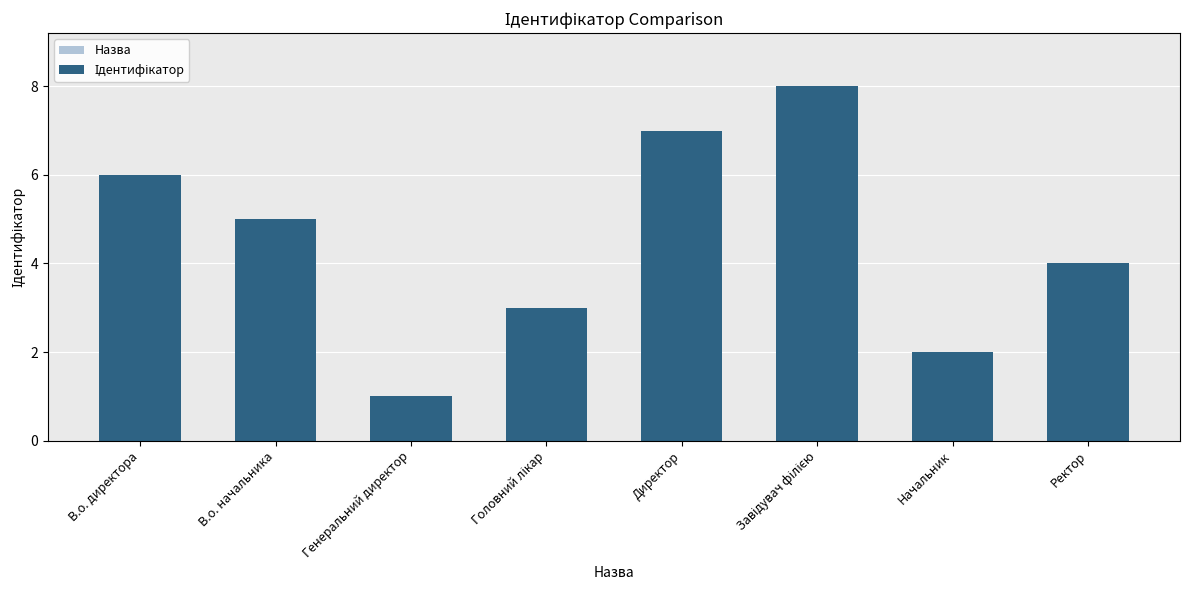

How many categories are shown in the chart?

8